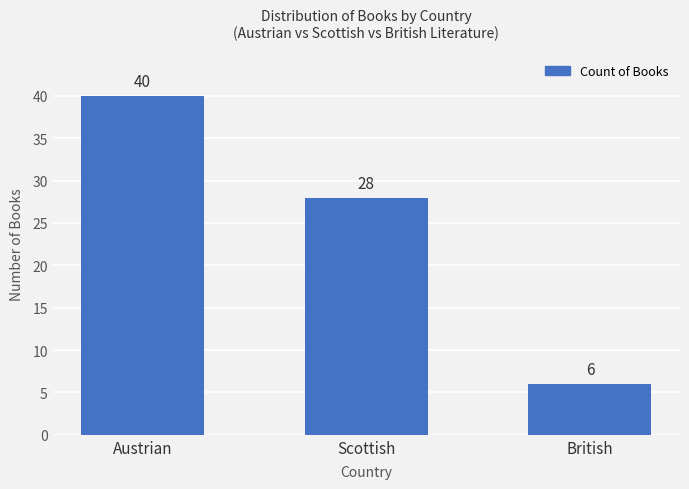

Rank the categories by value from lowest to highest.

British, Scottish, Austrian